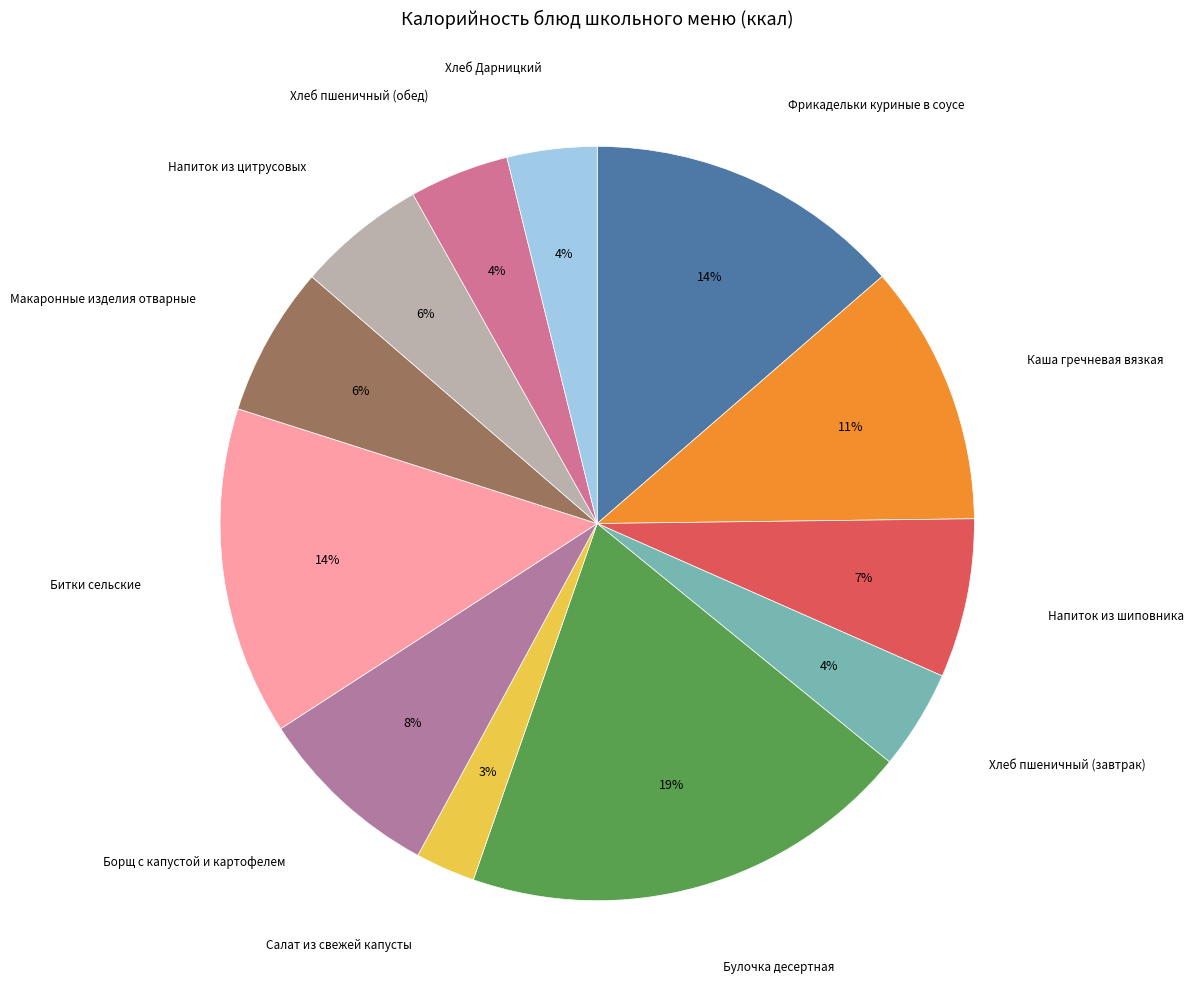

How many segments does this pie chart have?

12